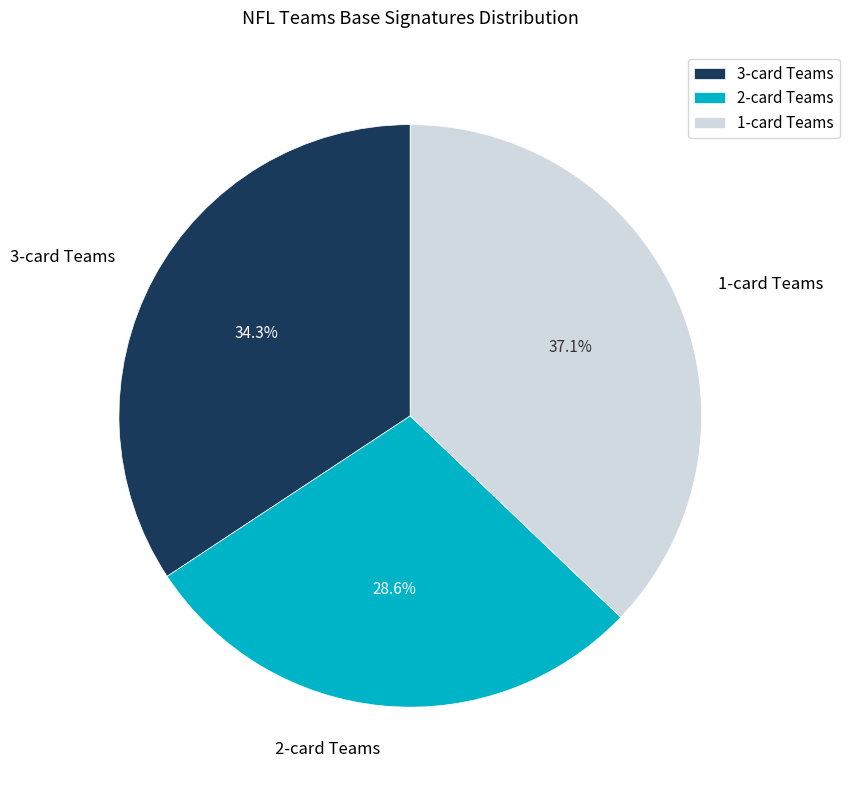

Rank the categories by value from lowest to highest.

2-card Teams, 3-card Teams, 1-card Teams